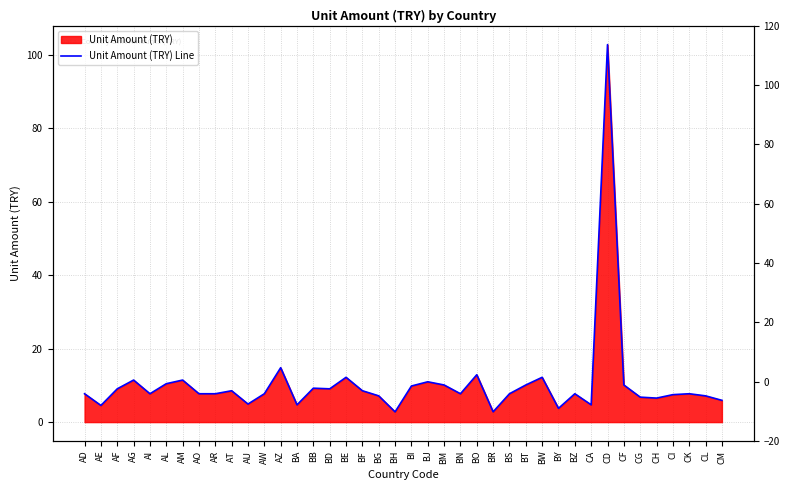

What is the difference between the maximum and minimum values?

100.0